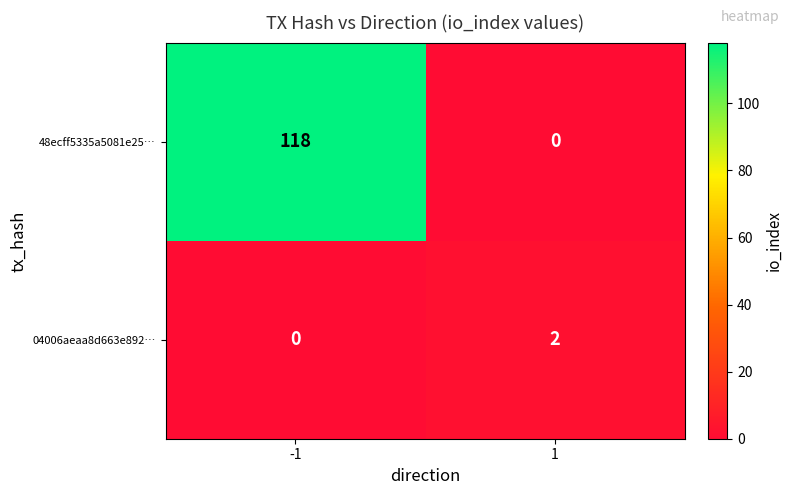

Which series changed the most between -1 and 1?

48ecff5335a5081e25…